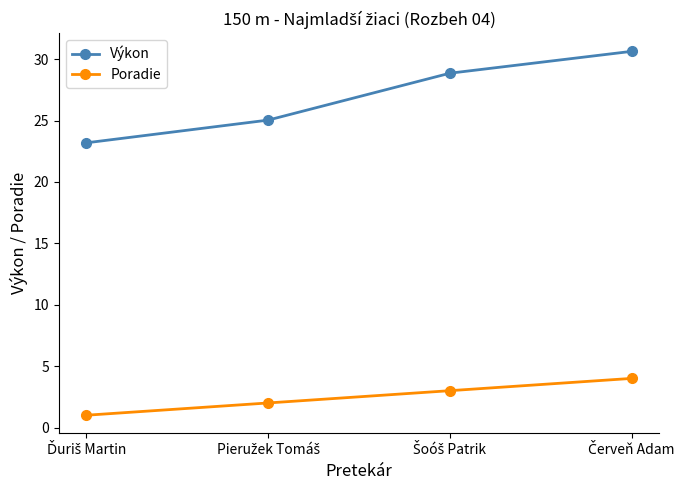

Which series has the largest range (max minus min)?

Výkon